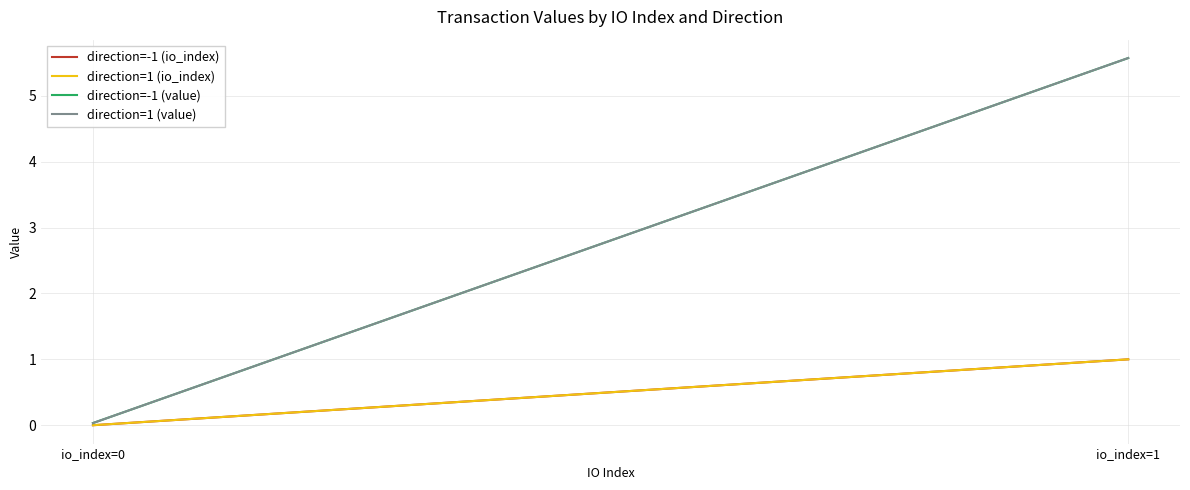

True or false: direction=-1 (value) has a value of 0.0 at io_index=0.

True